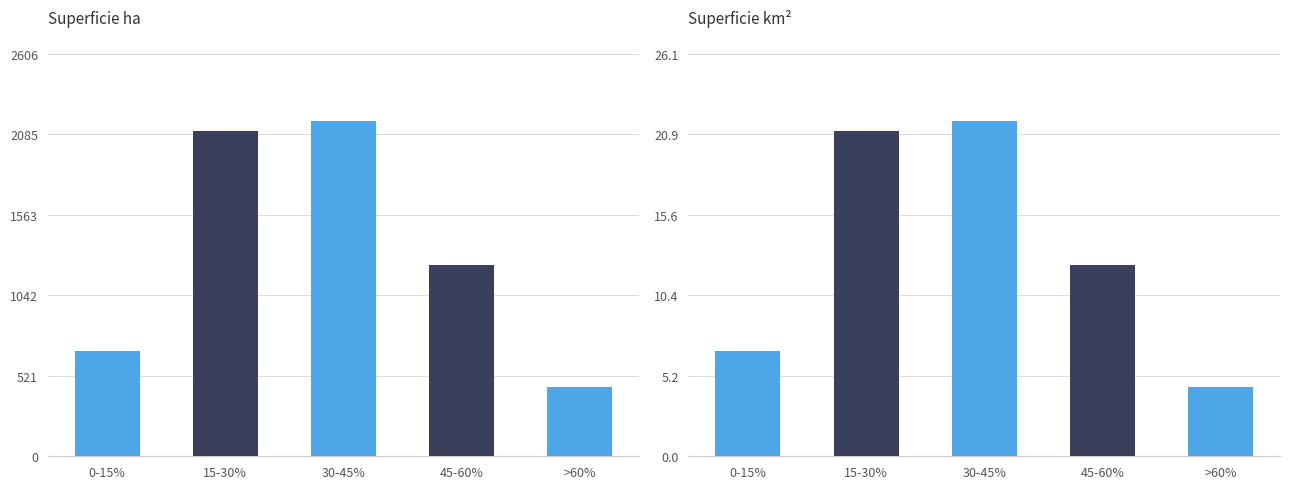

What is the difference between the maximum and second lowest values in the Superficie km² series?

14.9